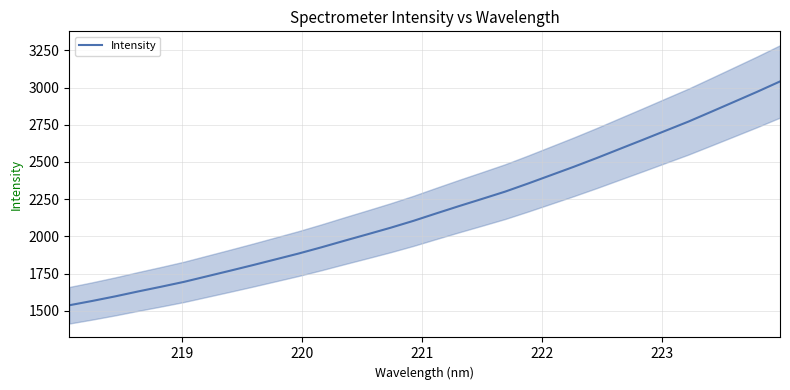

How many series are shown in this chart?

1